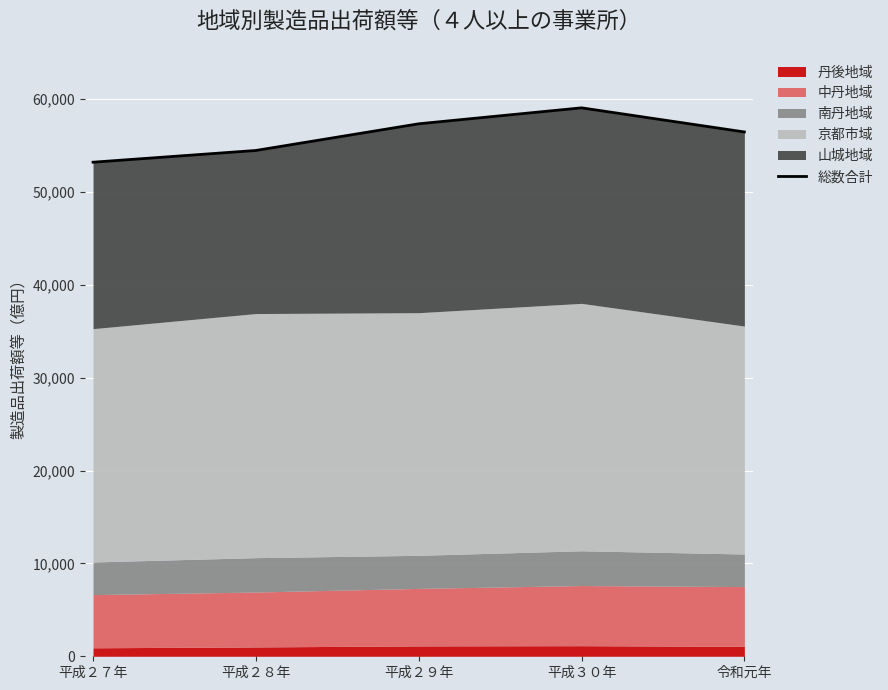

Which label corresponds to the largest value in the chart?

平成３０年